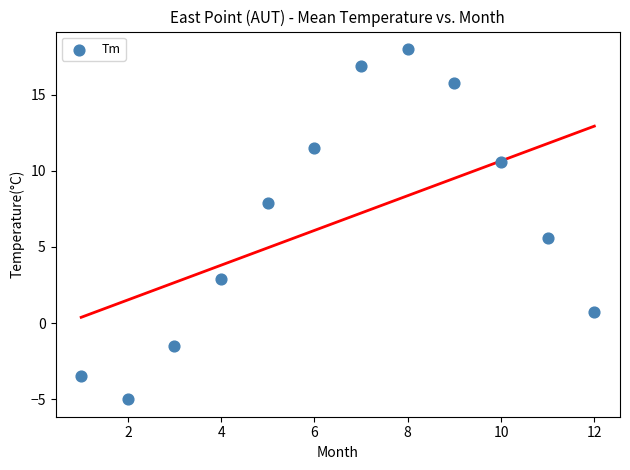

What is the range of X values (max minus min)?

11.0